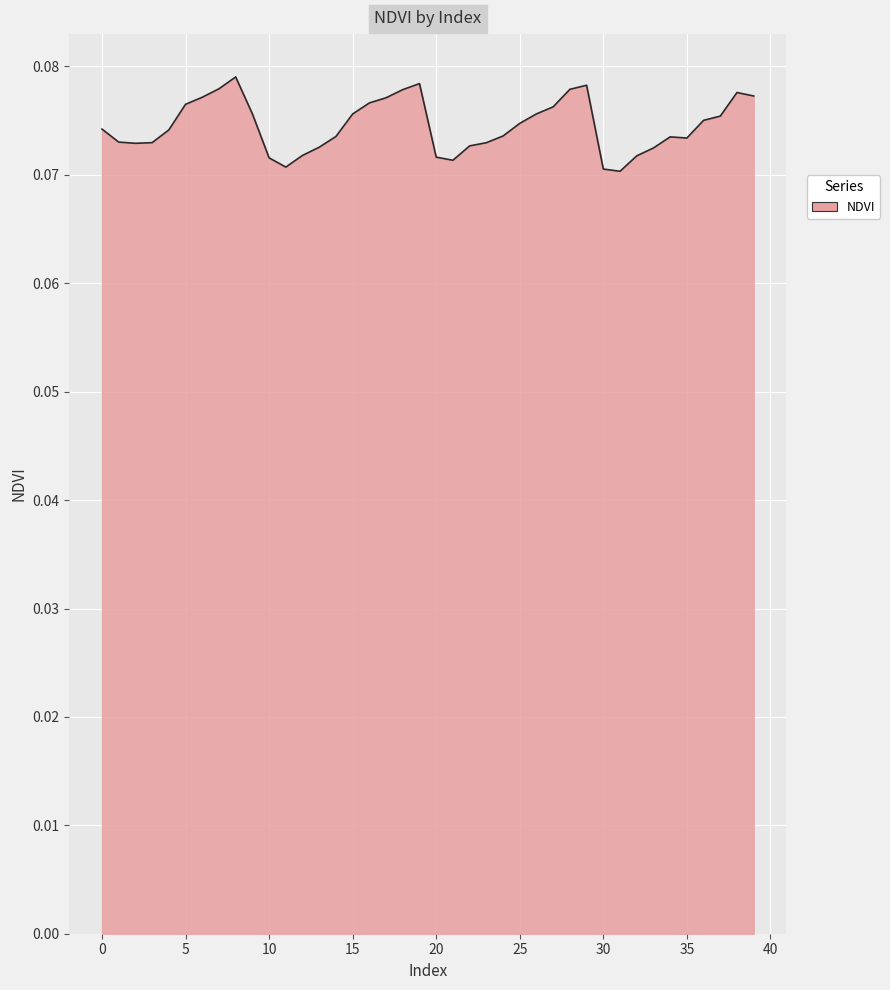

How many lines are shown in the chart?

1